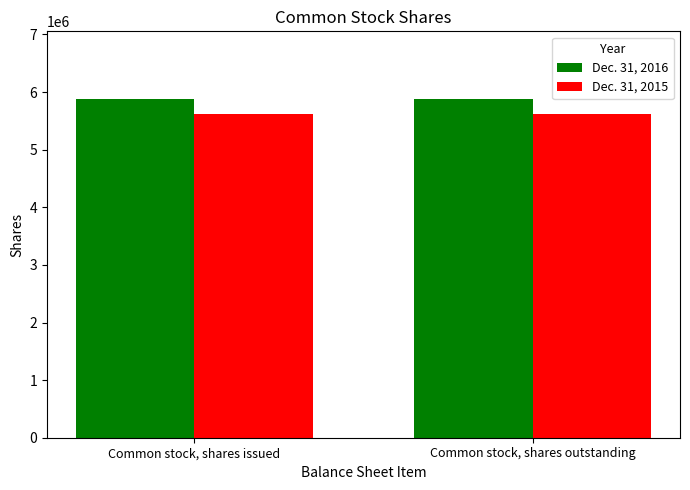

What is the sum of all Dec. 31, 2016 values?

11756810